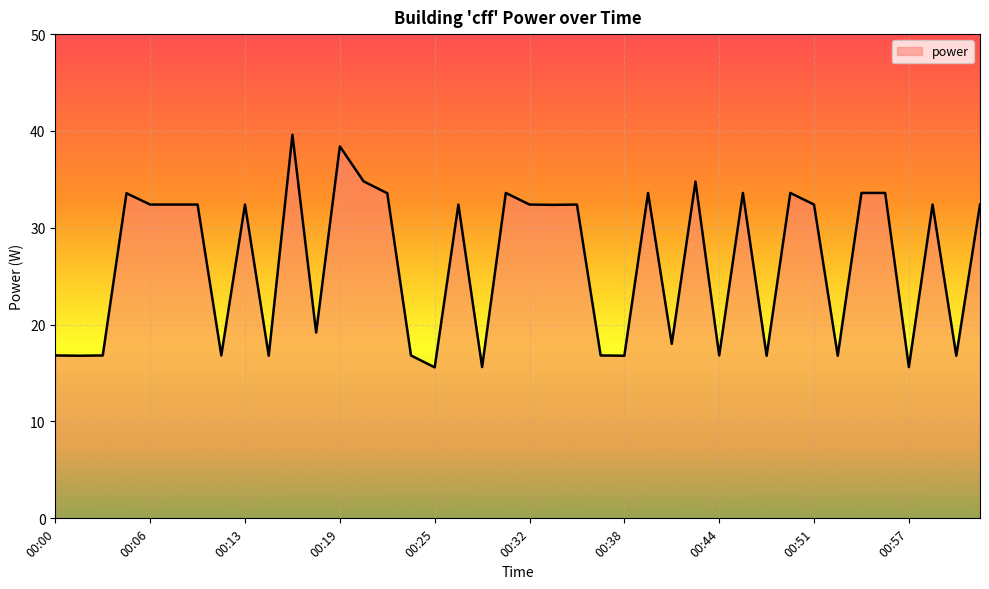

What is the sum of all values?

1058.4